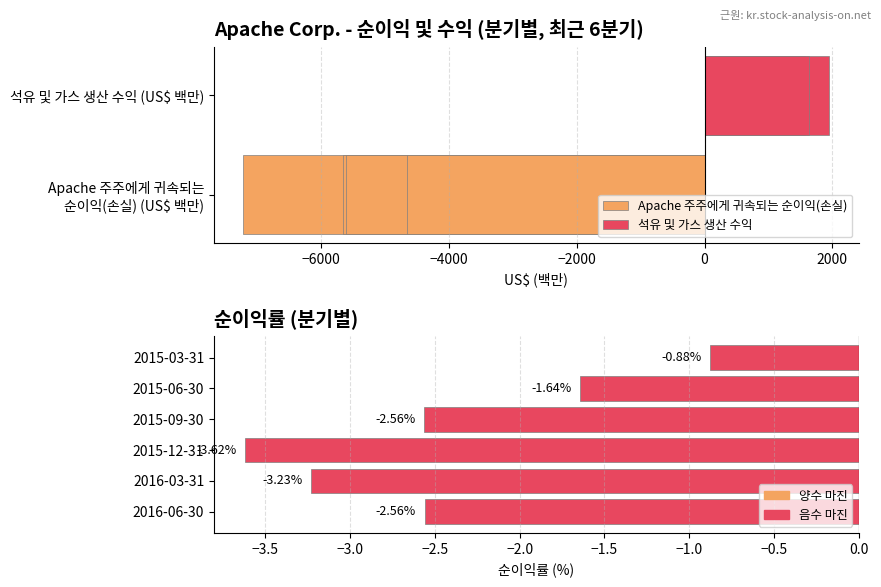

How many groups of bars are there?

6